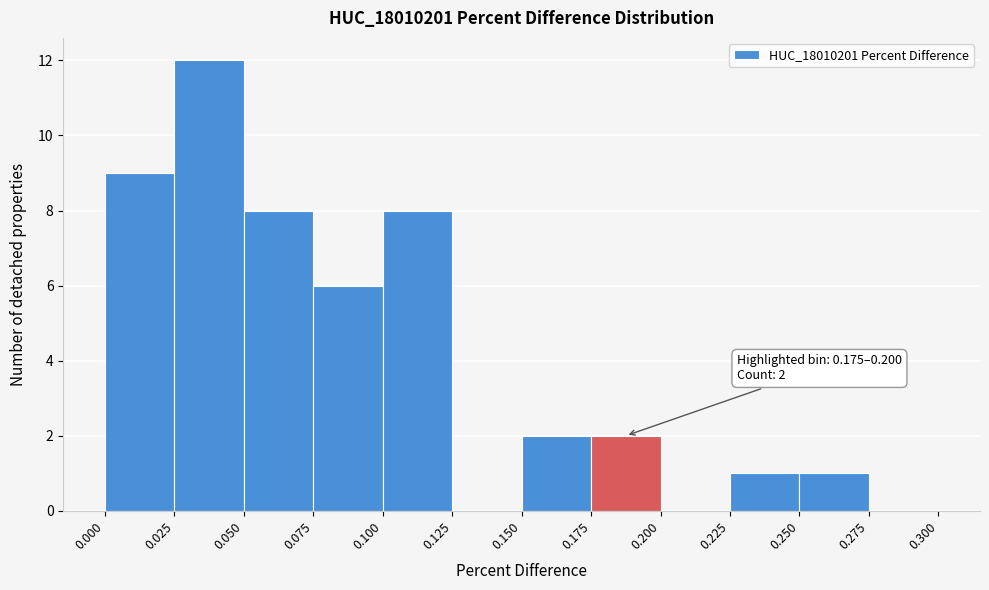

Which range on the x-axis has the tallest bar?

0.025 to 0.050